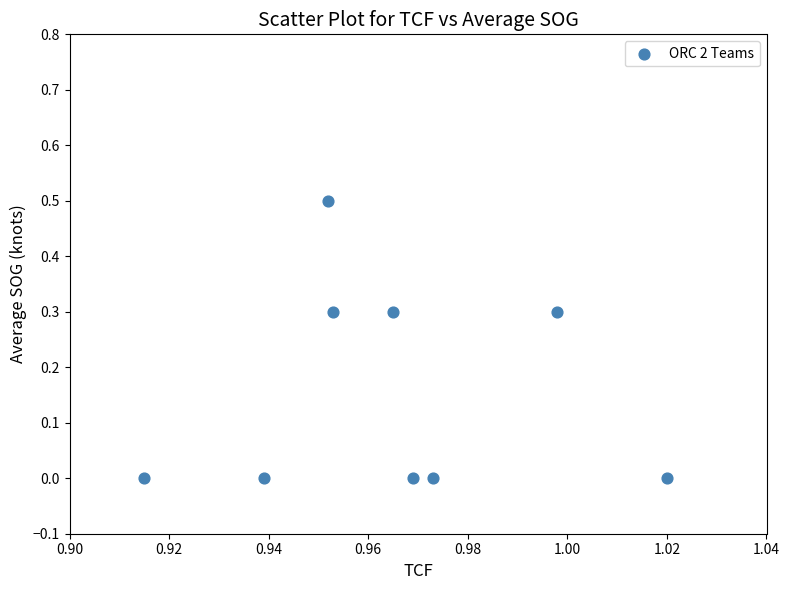

What is the range of Y values (max minus min)?

0.5